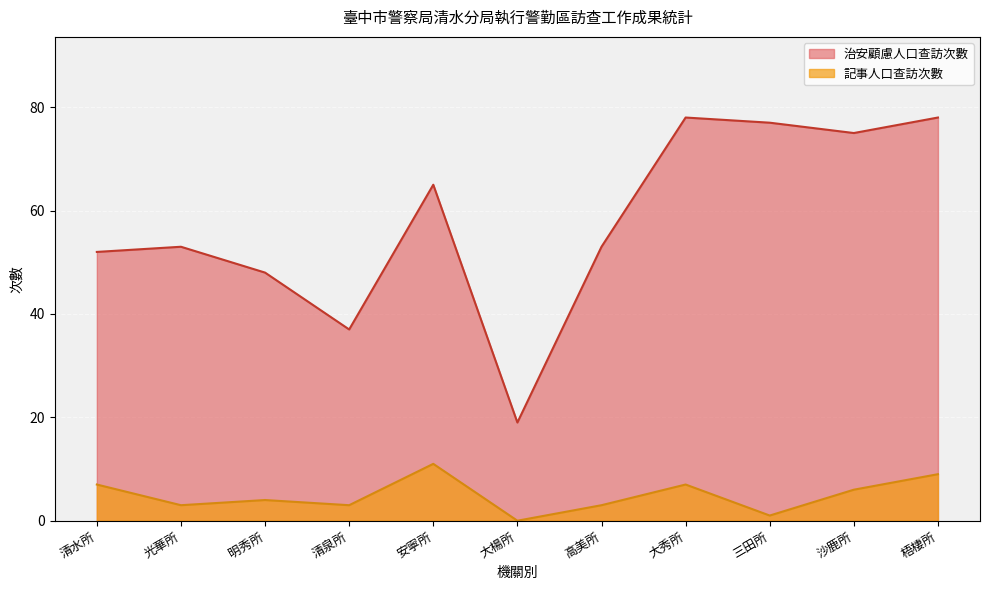

How many interior local valleys does the 治安顧慮人口查訪次數 series have?

3